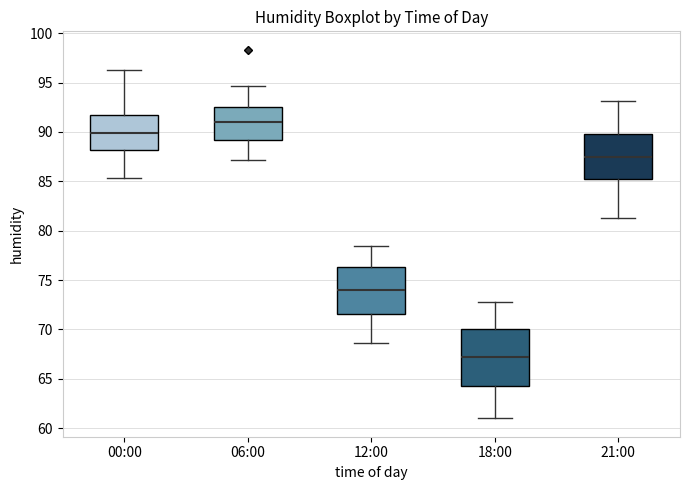

Reading left to right, read every box against the y-axis: the position of its median line, the range the box covers, and the ends of its whiskers. The values are not printed on the chart, so give them approximately, as read against the axis.

00:00: median 90.0, box 88.0 to 91.5, whiskers 85.5 to 96.5
06:00: median 91.0, box 89.0 to 92.5, whiskers 87.0 to 94.5
12:00: median 74.0, box 71.5 to 76.5, whiskers 68.5 to 78.5
18:00: median 67.0, box 64.5 to 70.0, whiskers 61.0 to 73.0
21:00: median 87.5, box 85.5 to 89.5, whiskers 81.5 to 93.0